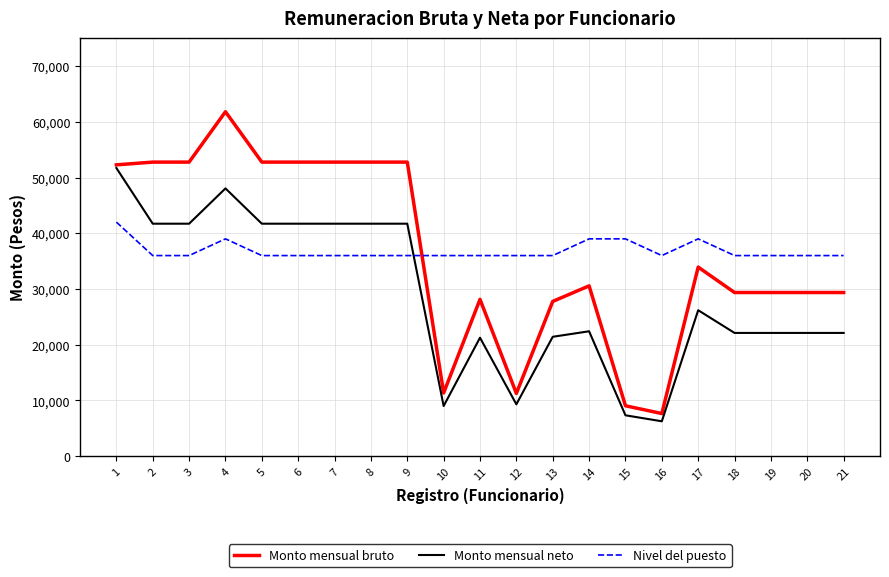

What is the approximate value of Monto mensual bruto at 6?

52769.2